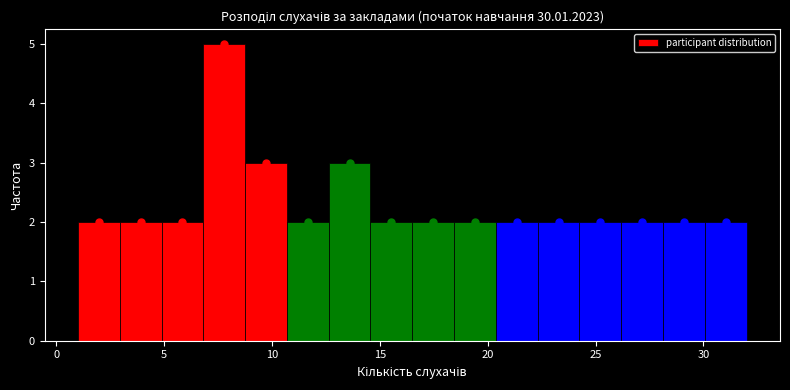

Around what value on the x-axis is the tallest bar? Give the approximate position of its centre, as read against the axis.

8.0